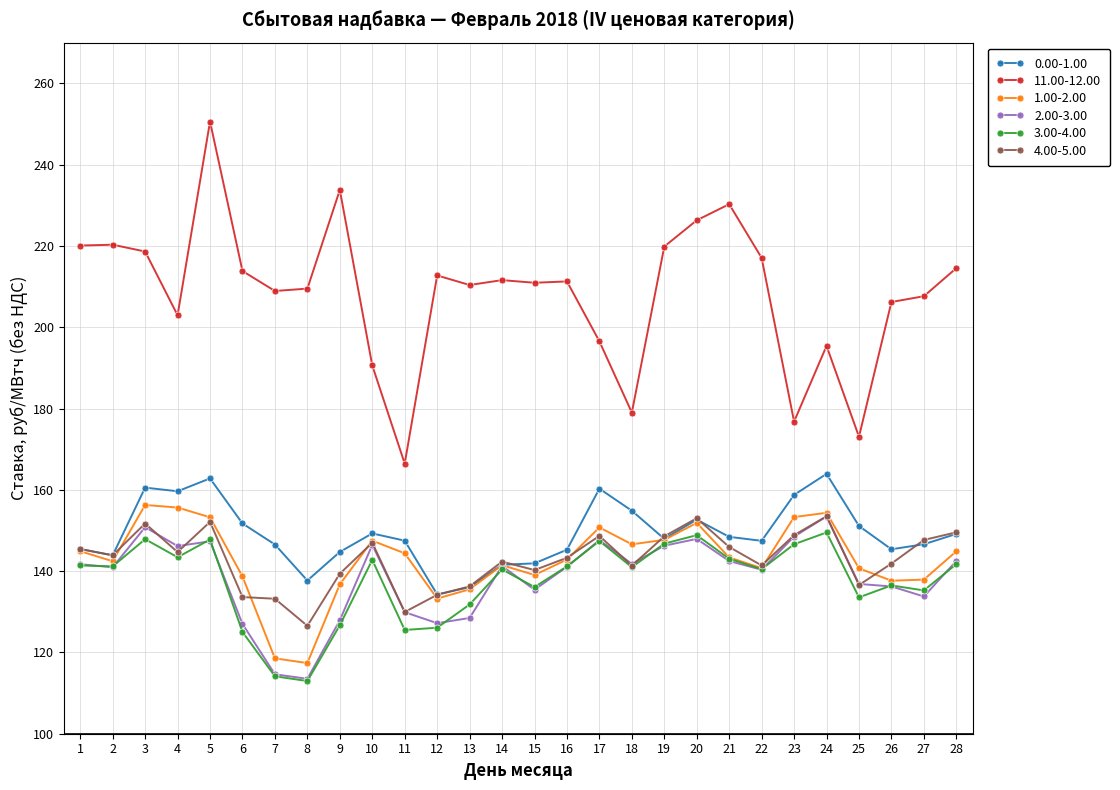

The 11.00-12.00 series shows 233.8 at 9. True or false?

True